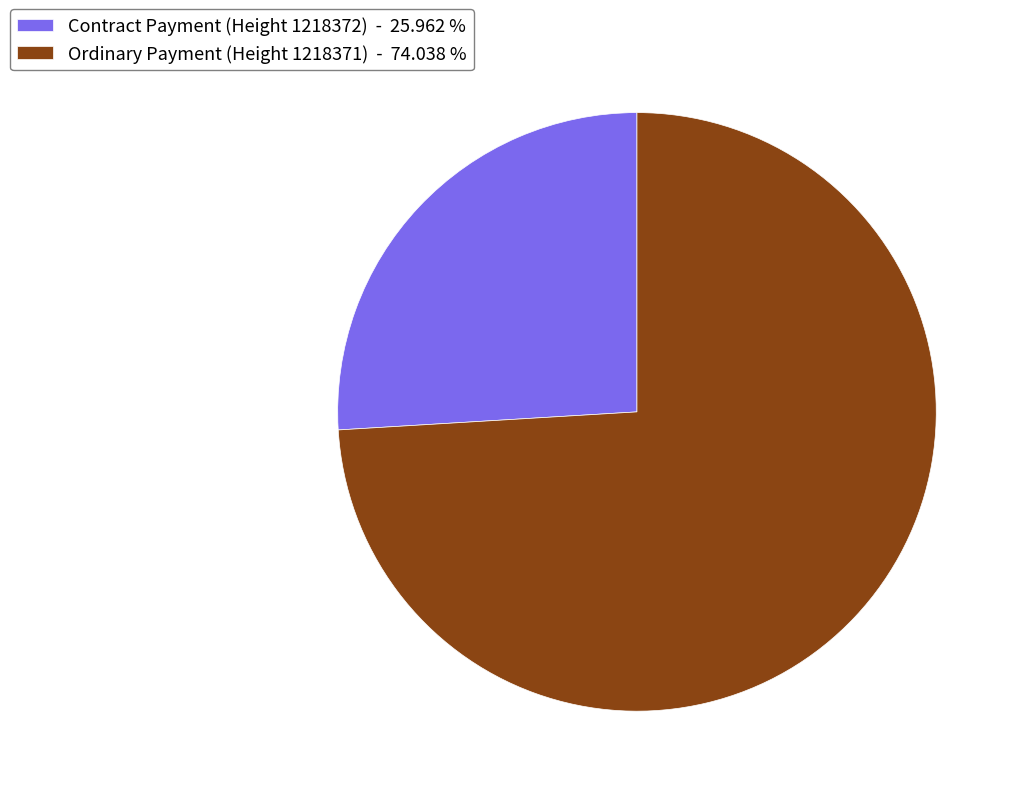

Combined, do Ordinary Payment (Height 1218371) and Contract Payment (Height 1218372) account for over 50%?

Yes